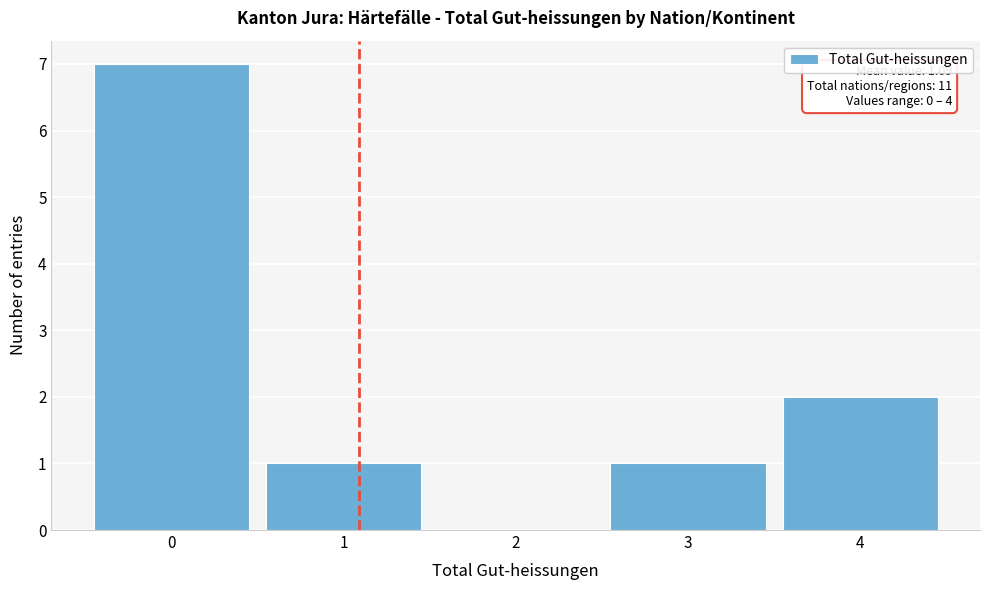

Which range on the x-axis has the tallest bar?

-0.5 to 0.5